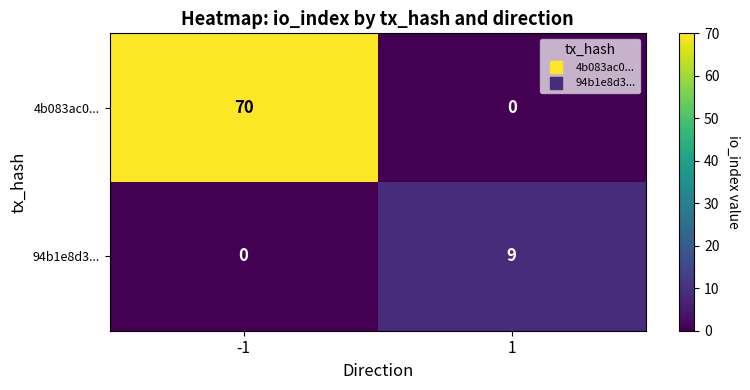

At which category is the sum across all series the highest?

-1